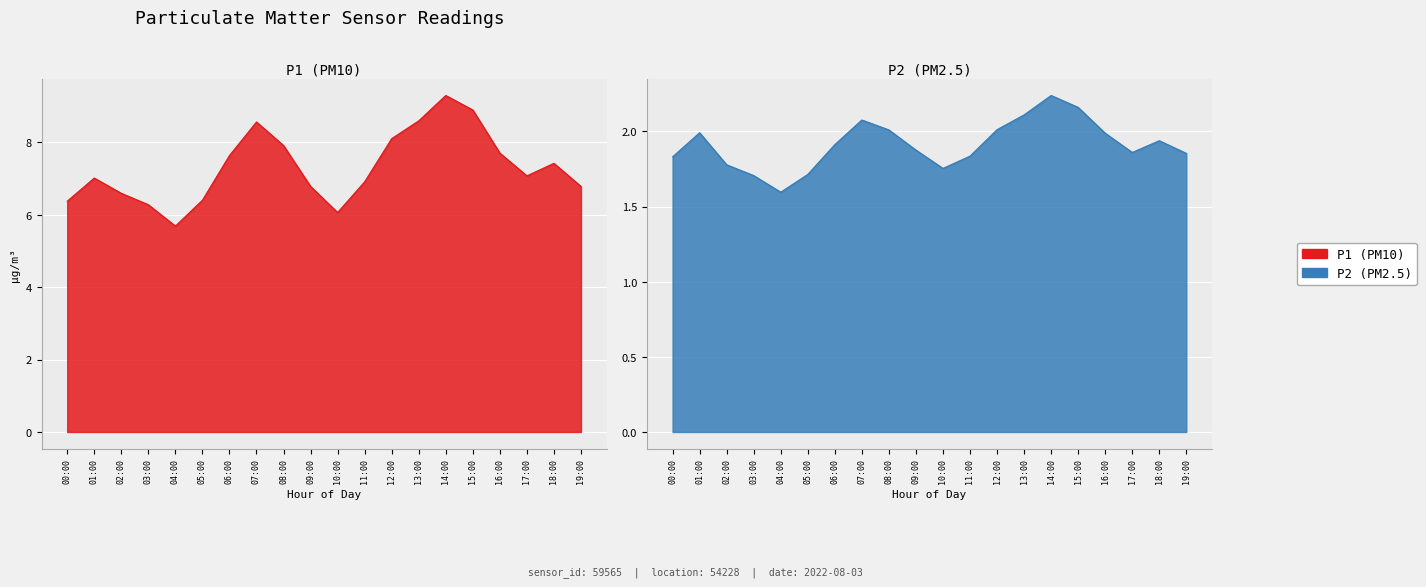

How many categories are shown in the chart?

20